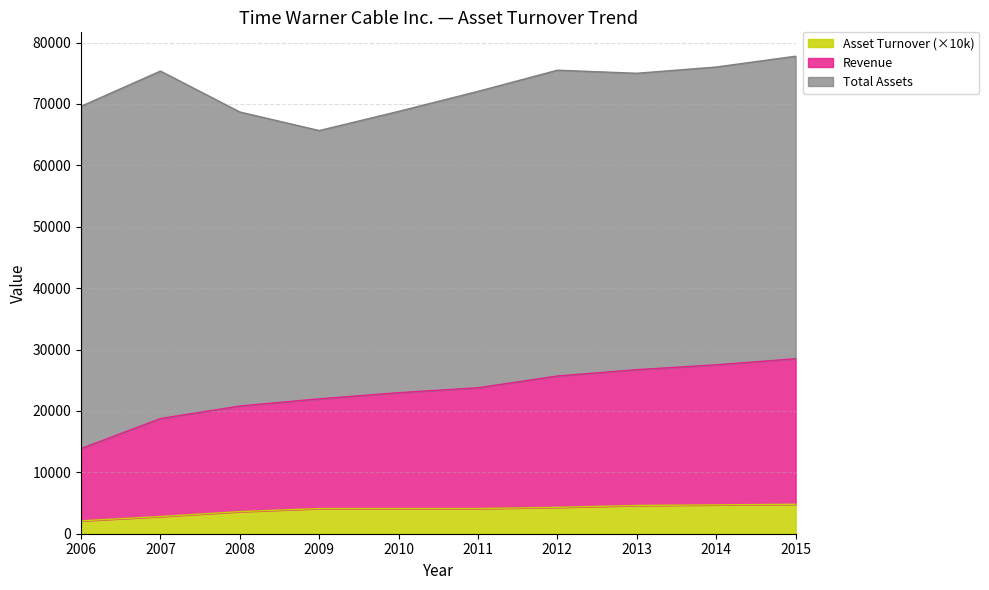

Which label corresponds to the smallest value in the chart?

2006